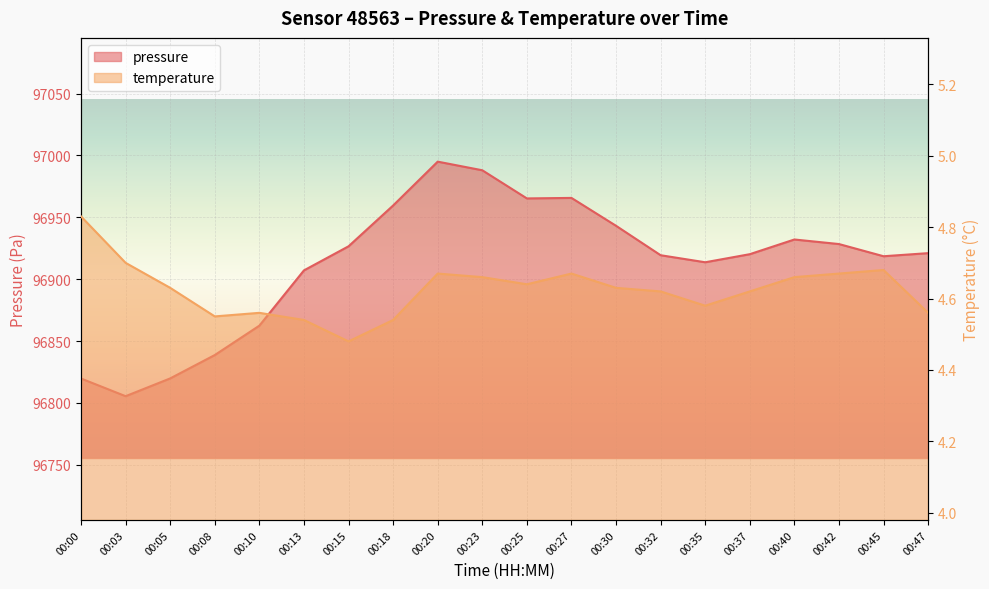

Which series has the largest total across all categories?

pressure